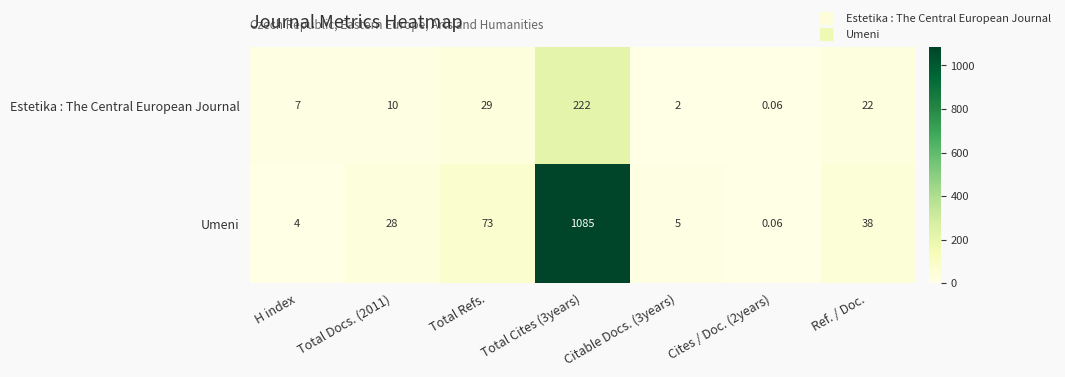

How many data points does each series have?

7